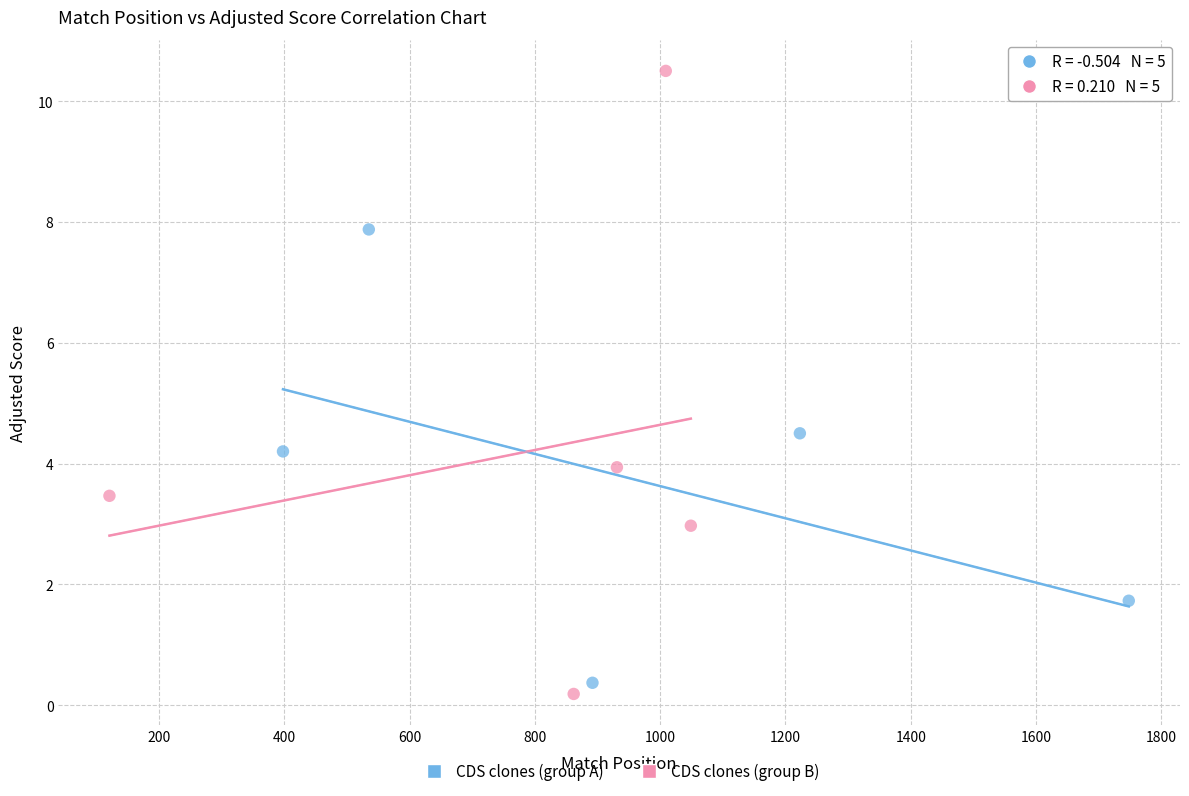

Which series has the largest Y range (max minus min)?

CDS clones (group B)